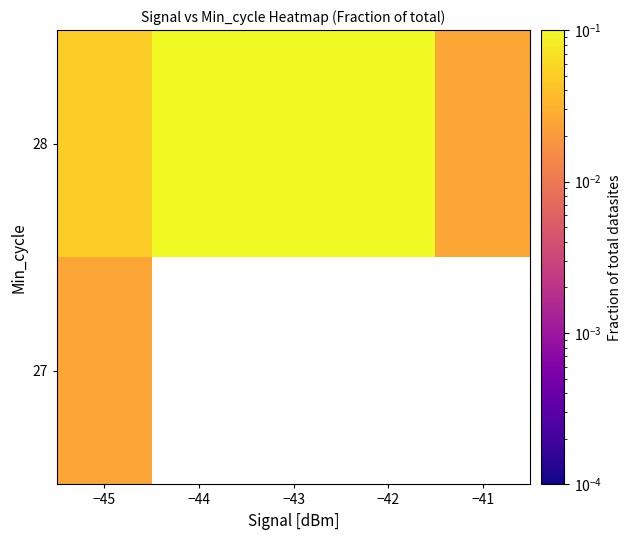

True or false: 28 has a value of 0.7 at −42.

False